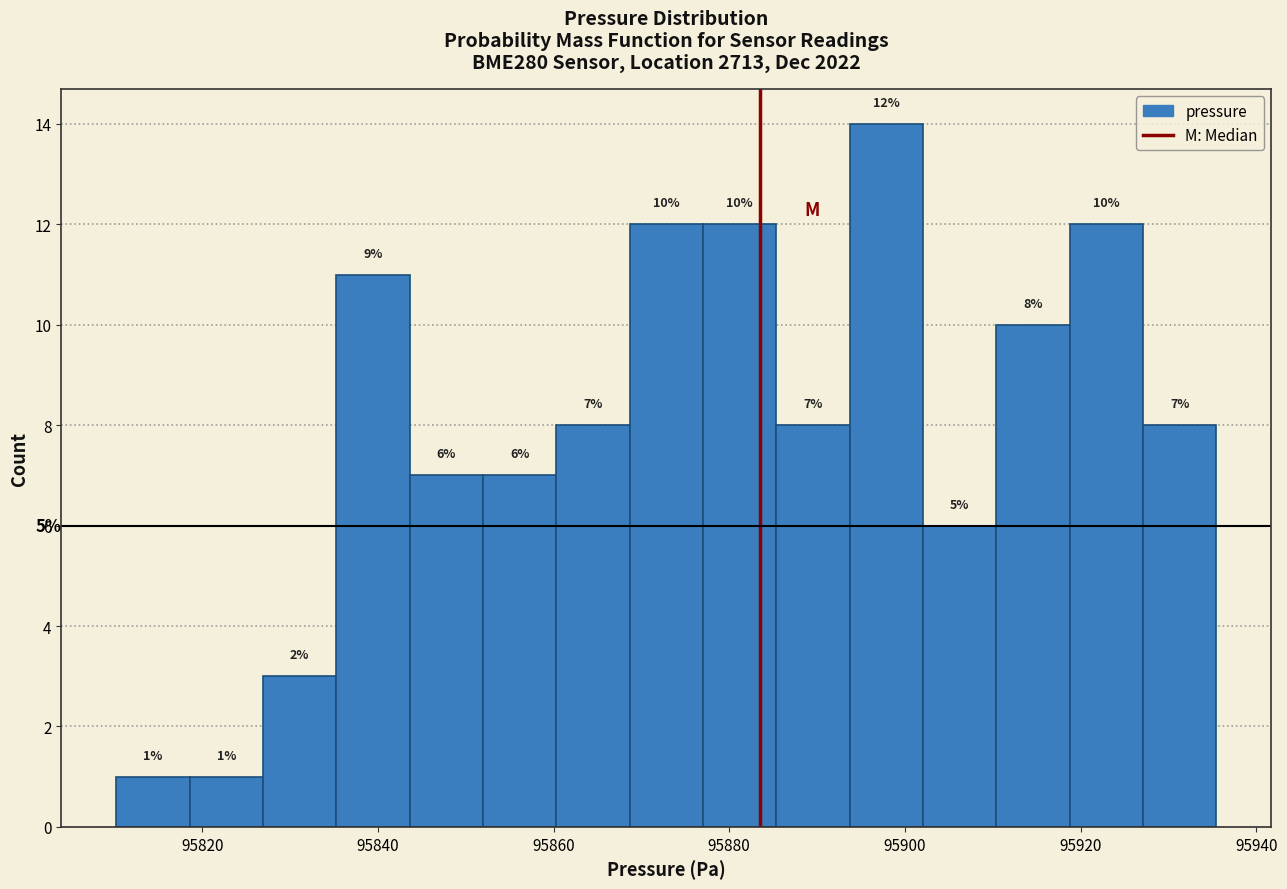

Which range on the x-axis has the tallest bar?

95894 to 95902